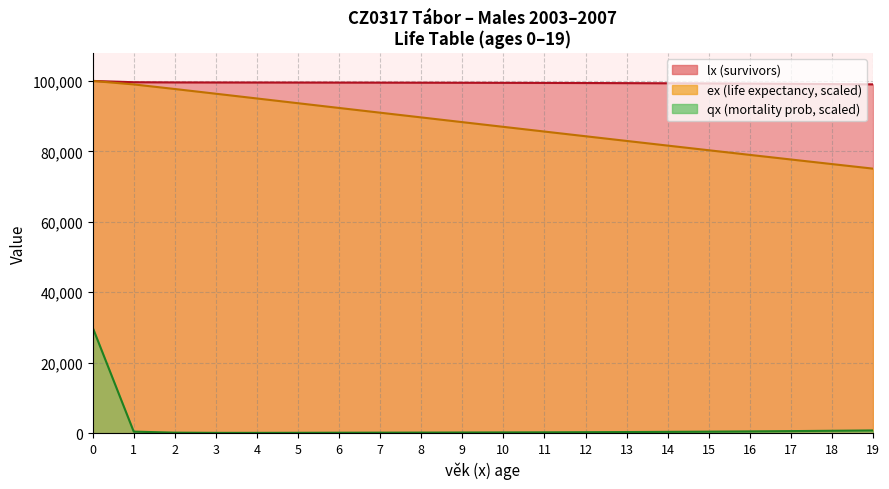

Where is ex nearest to the value 87548?

10